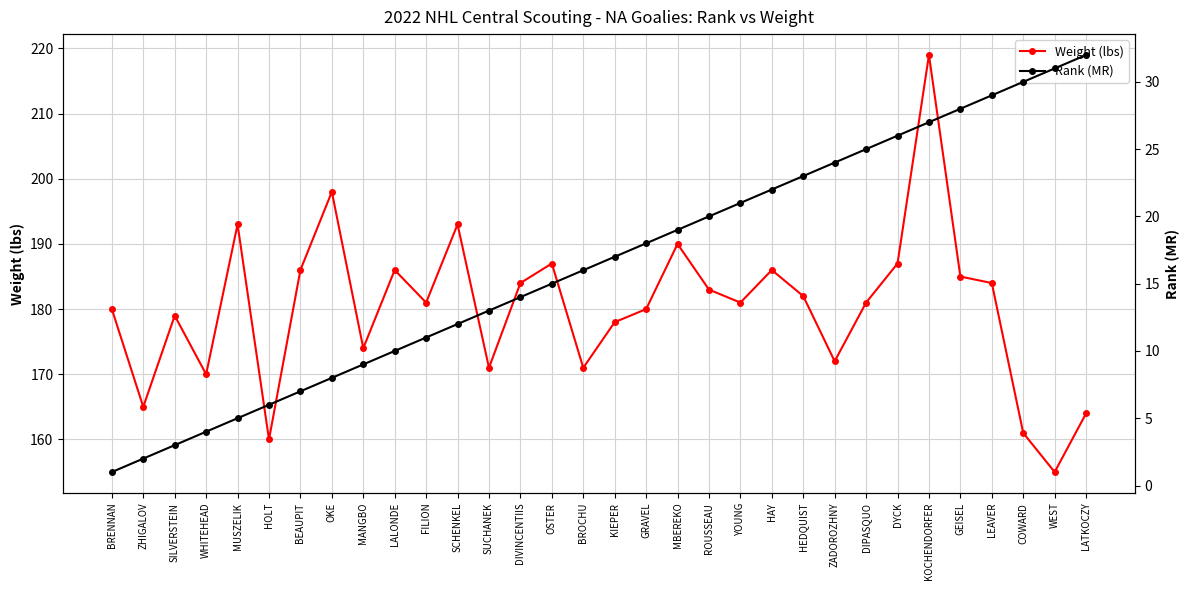

The value of Weight (lbs) at BEAUPIT is 315. True or false?

False